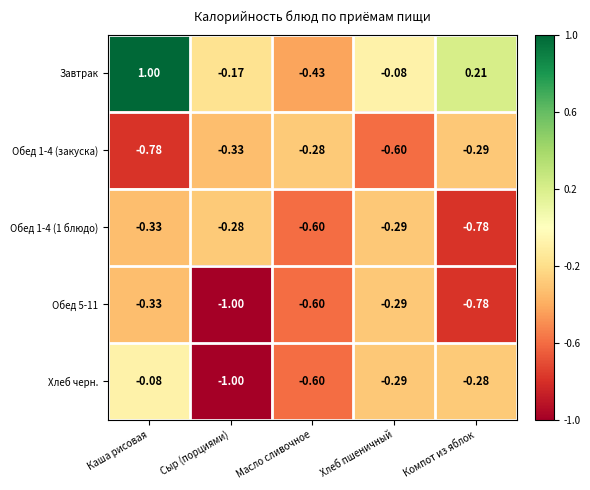

At which label is Хлеб черн. closest to 0?

Каша рисовая